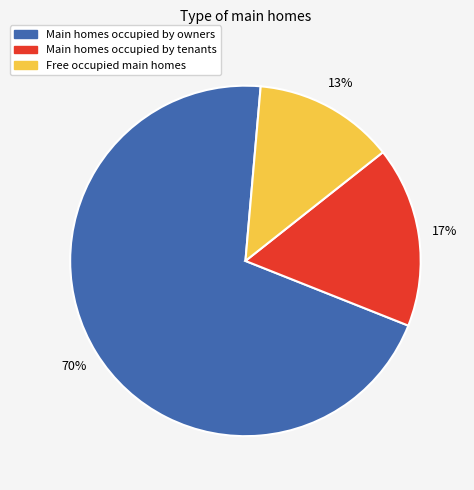

Is there a majority slice in this chart?

Yes